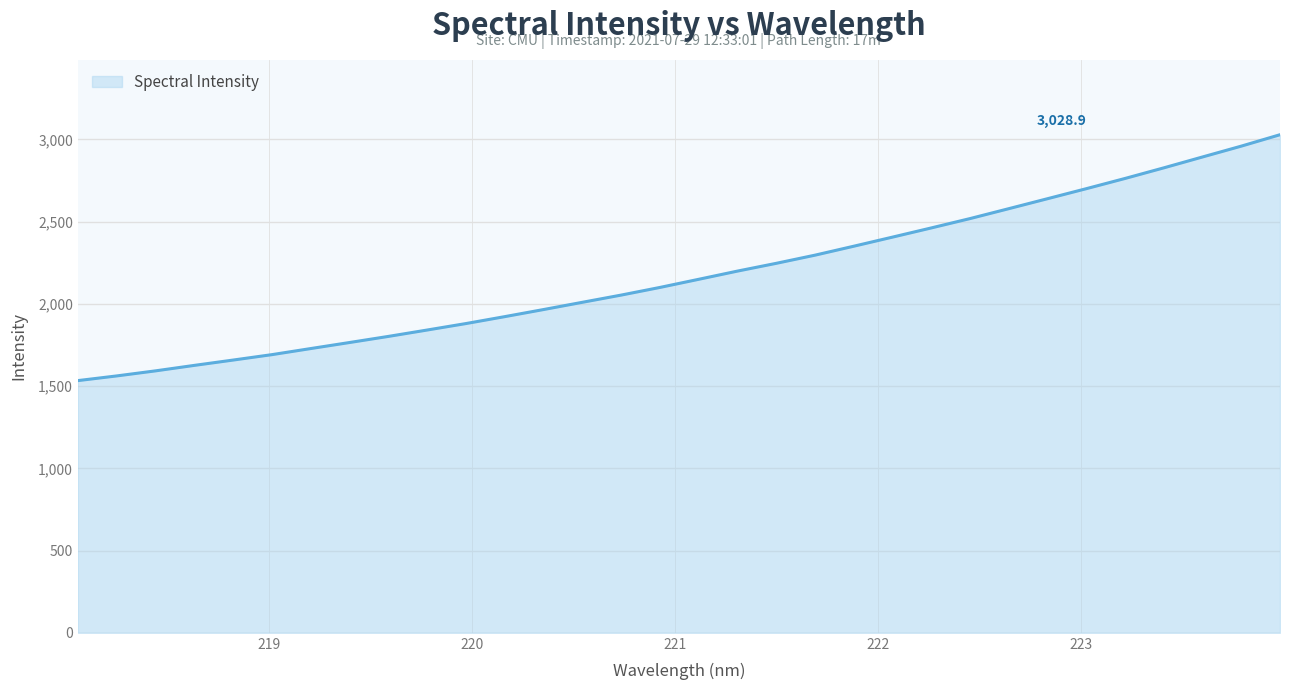

What is the smallest value displayed?

1533.6